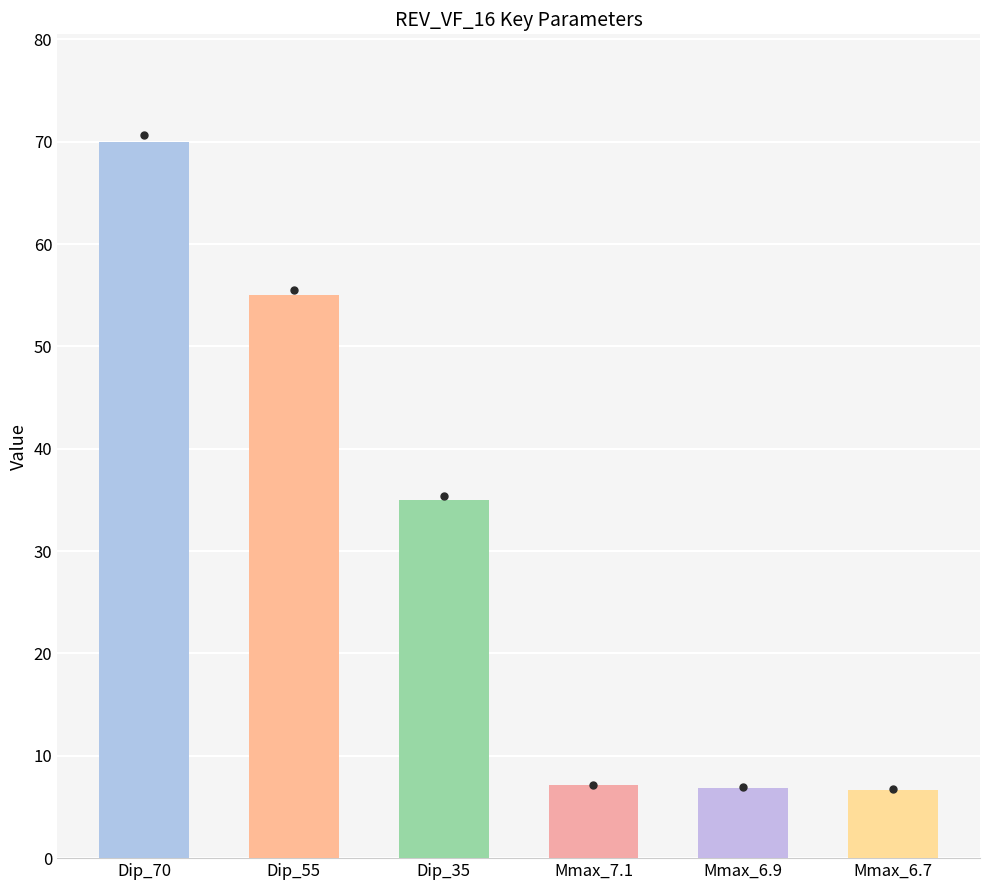

What value does the data have at Dip_55?

55.0